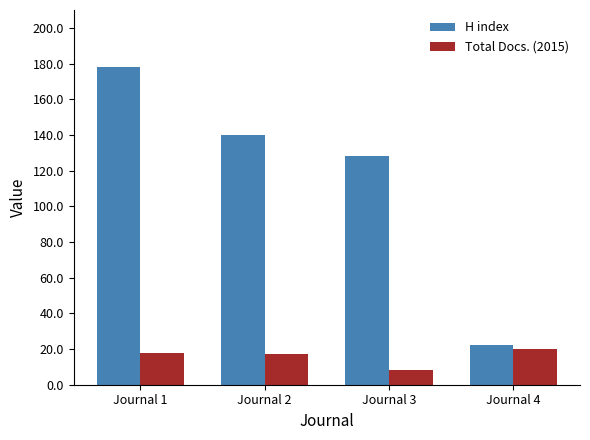

What is the sum of the H index values at Journal 4 and Journal 1?

200